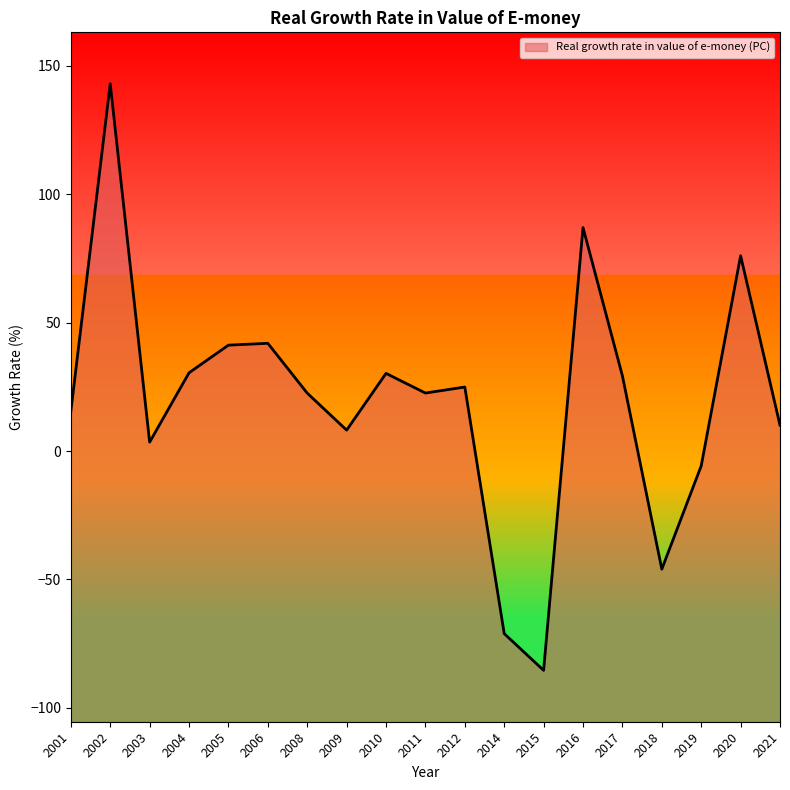

Where is the first local maximum?

2002